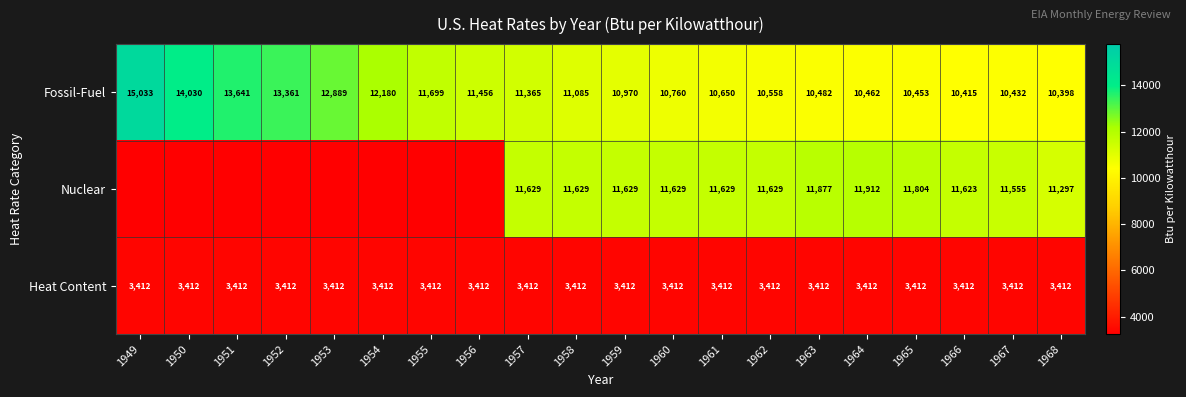

Count the number of data series in this chart.

3